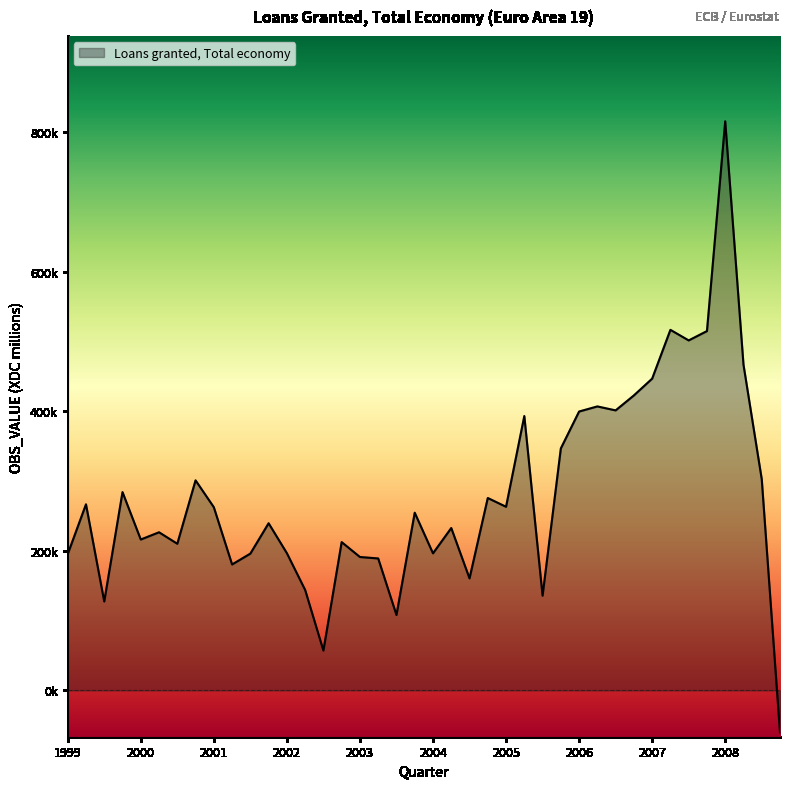

What is the difference between the maximum and second lowest values?

758499.6